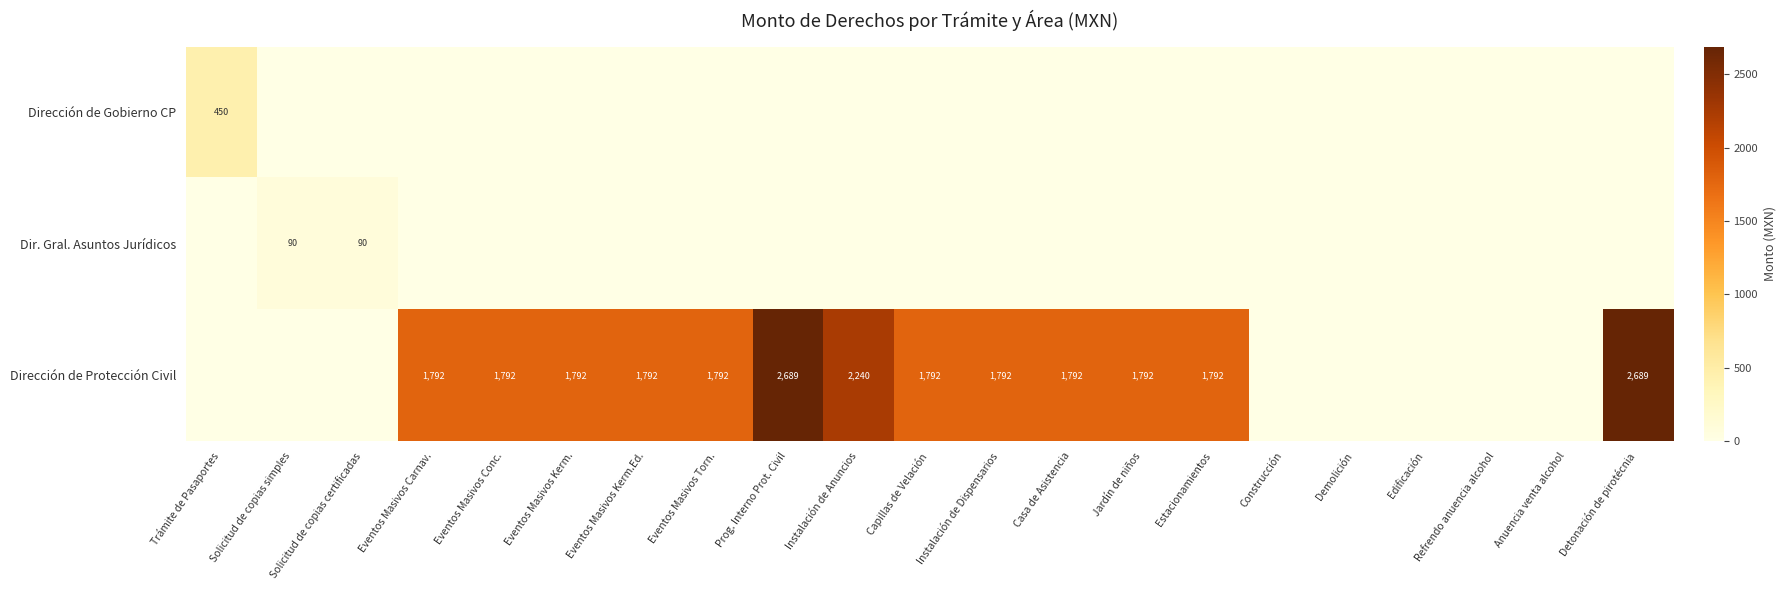

What is the spread (max minus min) of values at Prog. Interno Prot. Civil?

2688.6